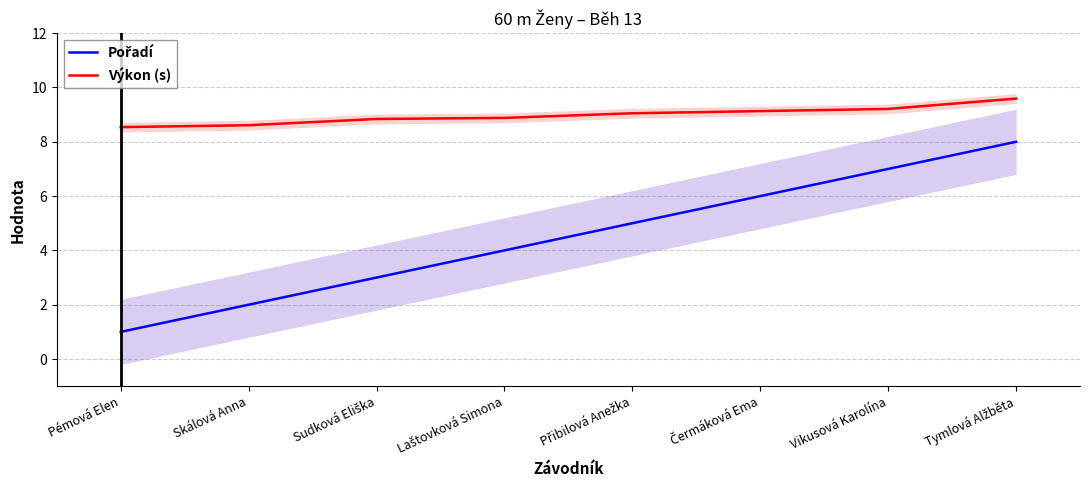

True or false: Výkon (s) and Pořadí cross at least once.

False